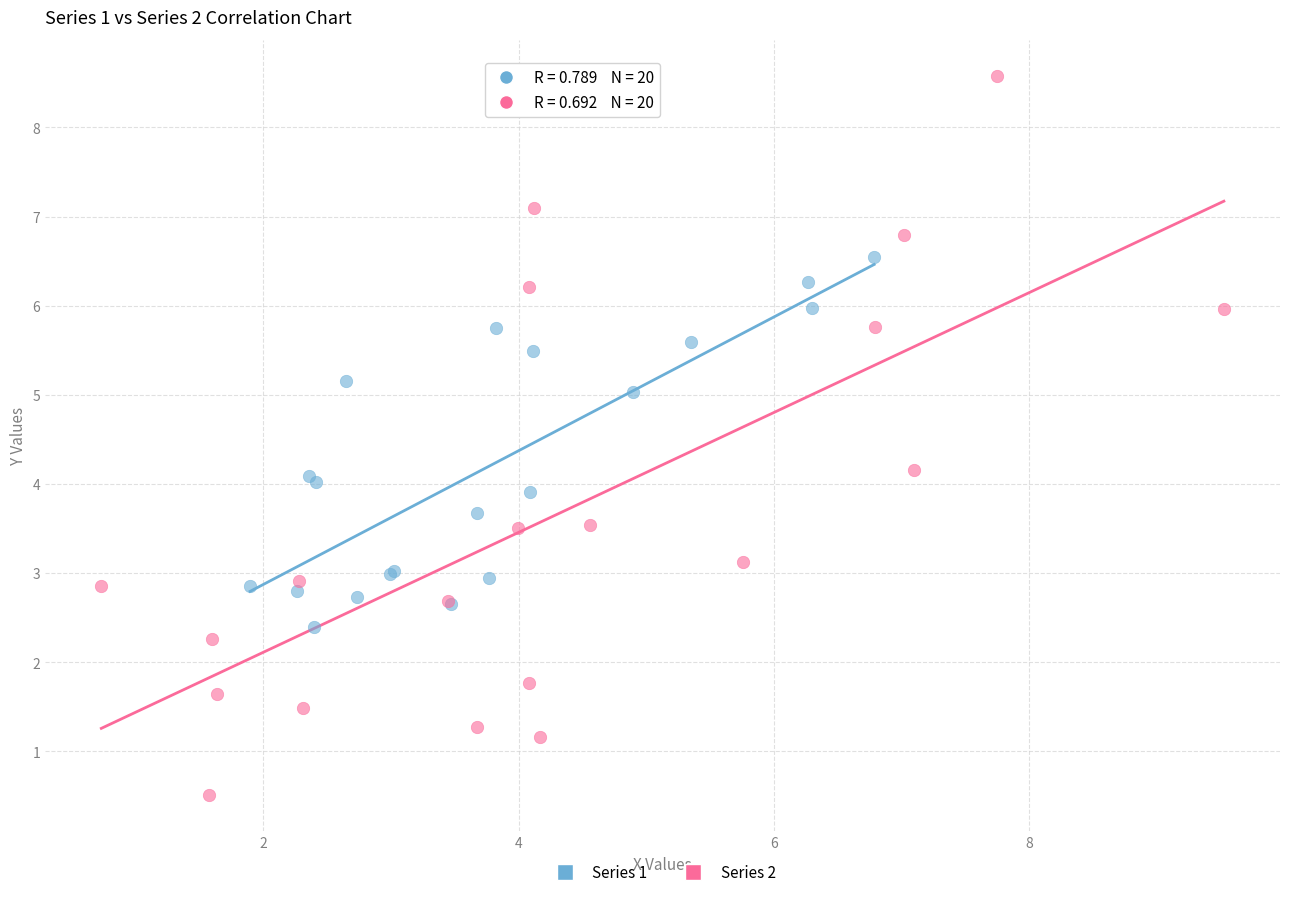

Which series contains the highest Y value?

Series 2